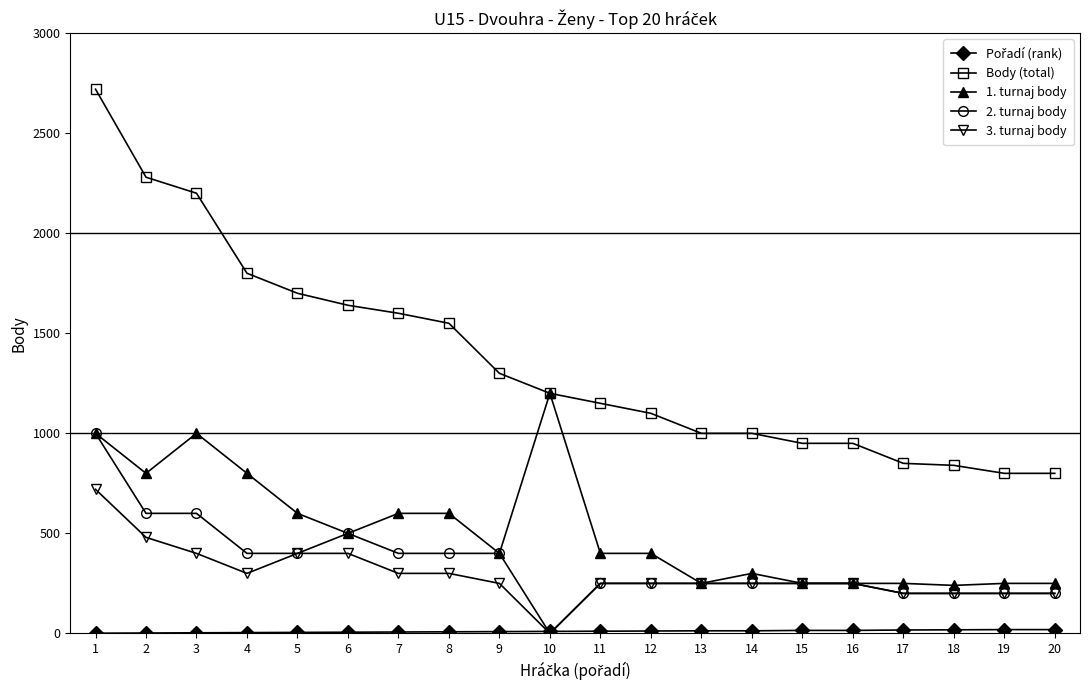

What is the average value of the 2. turnaj body series?

350